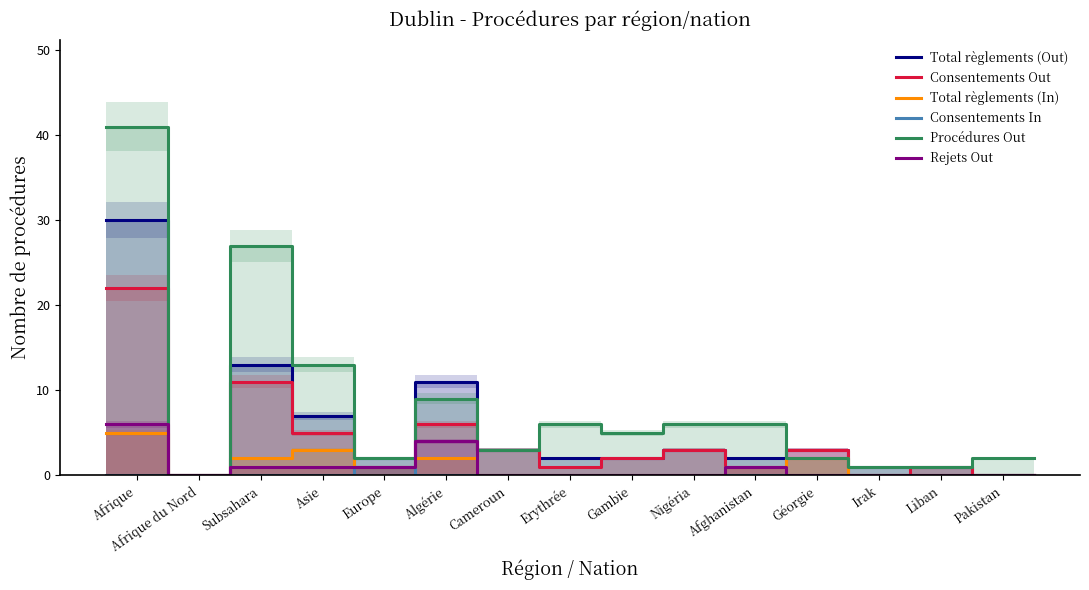

True or false: Total règlements (Out) has a value of 3 at Algérie.

False